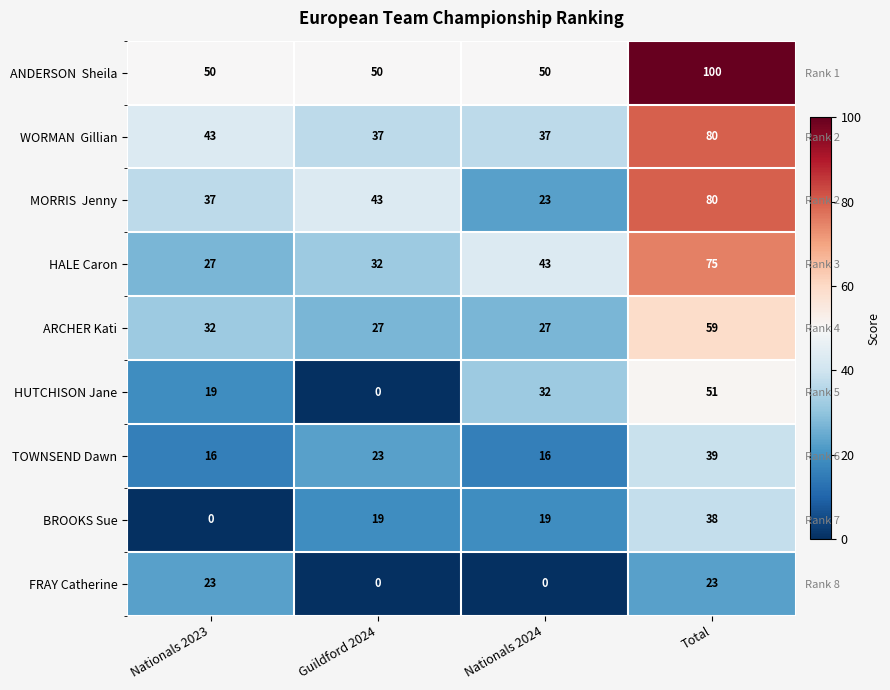

Count the number of data series in this chart.

9